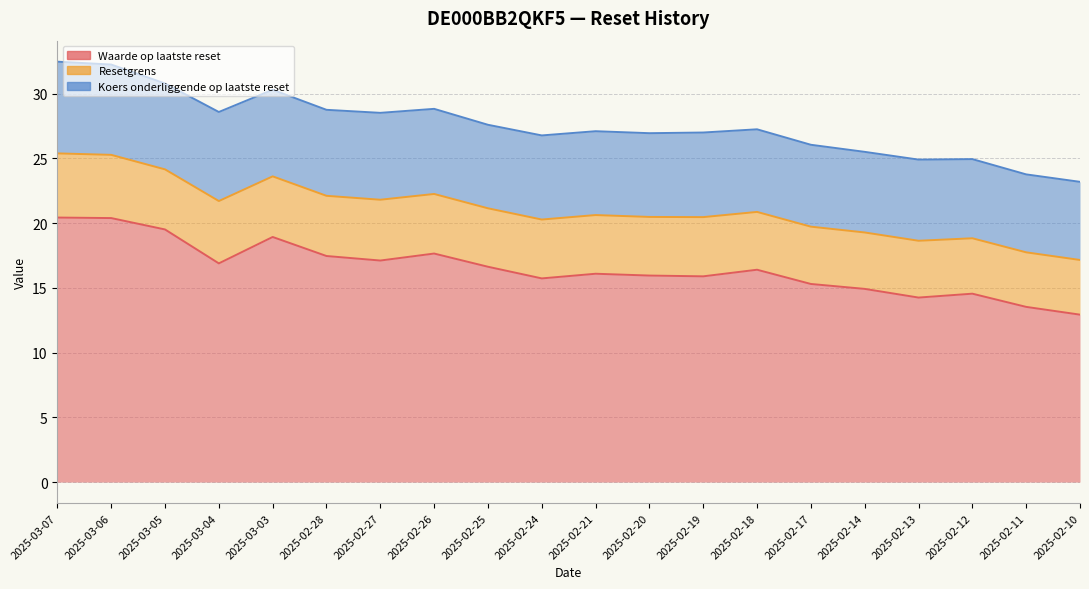

Where is the first local maximum for Koers onderliggende op laatste reset?

2025-03-04